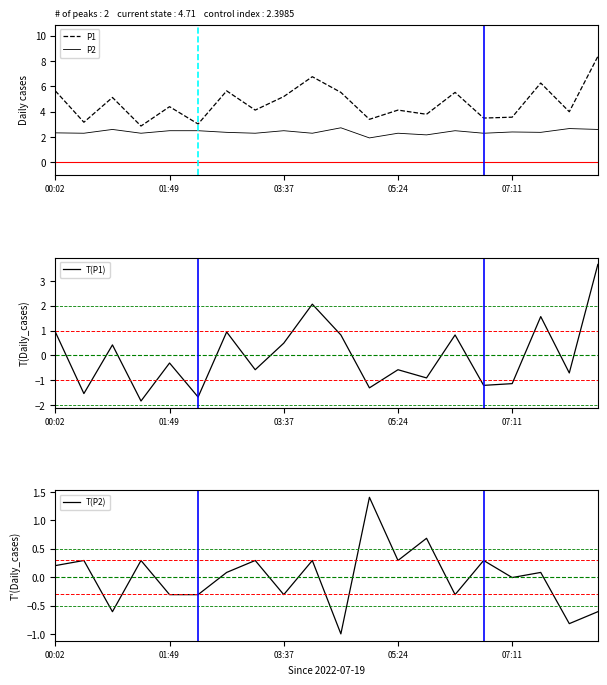

True or false: T(P2) has a value of 0.2 at 05:24.

False